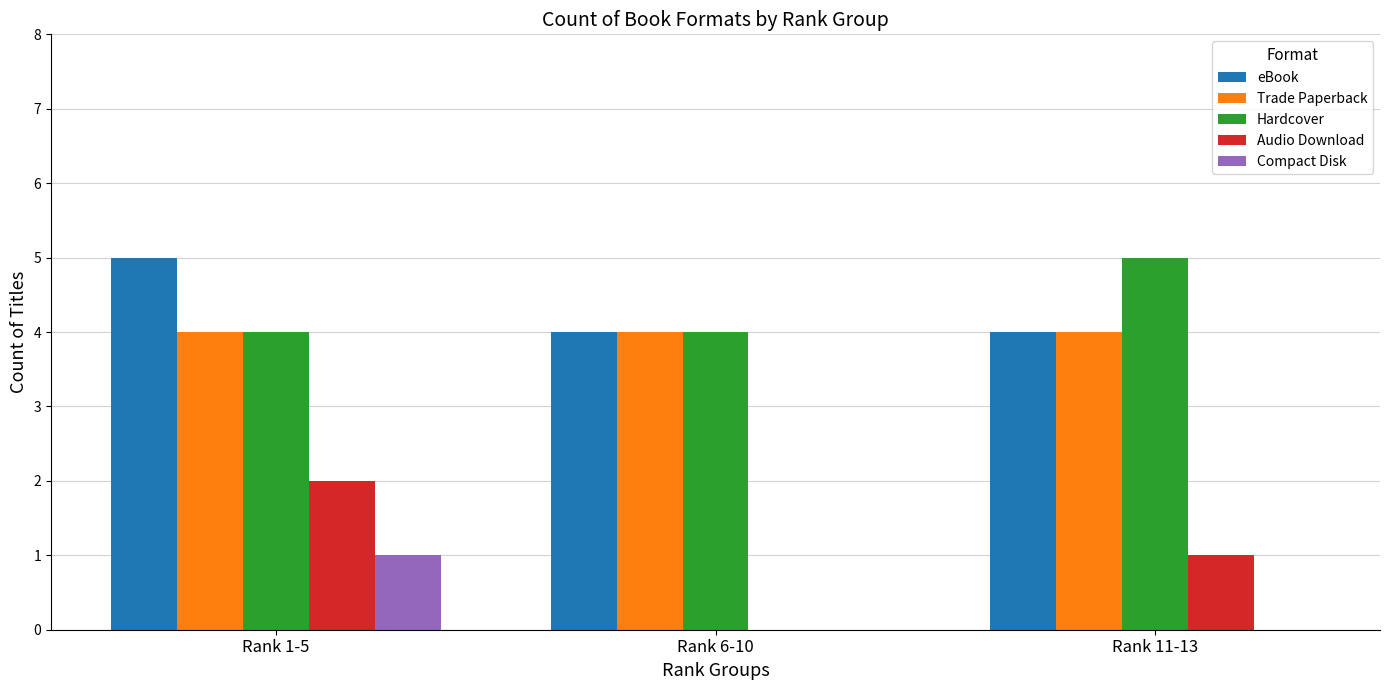

What is the difference between the Compact Disk values at Rank 1-5 and Rank 6-10?

1